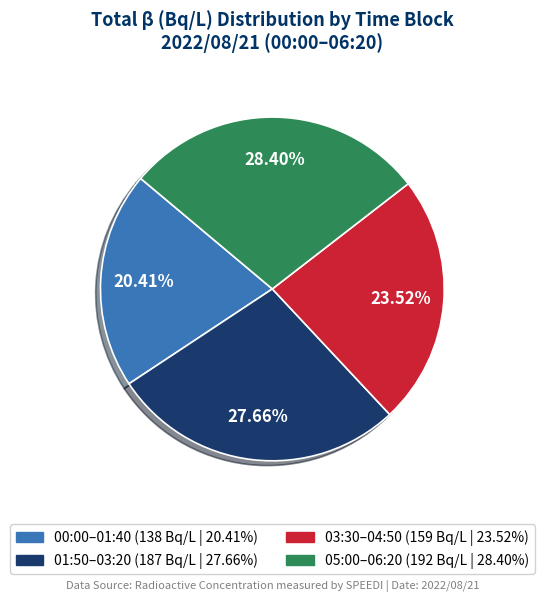

Does any single category account for the majority?

No